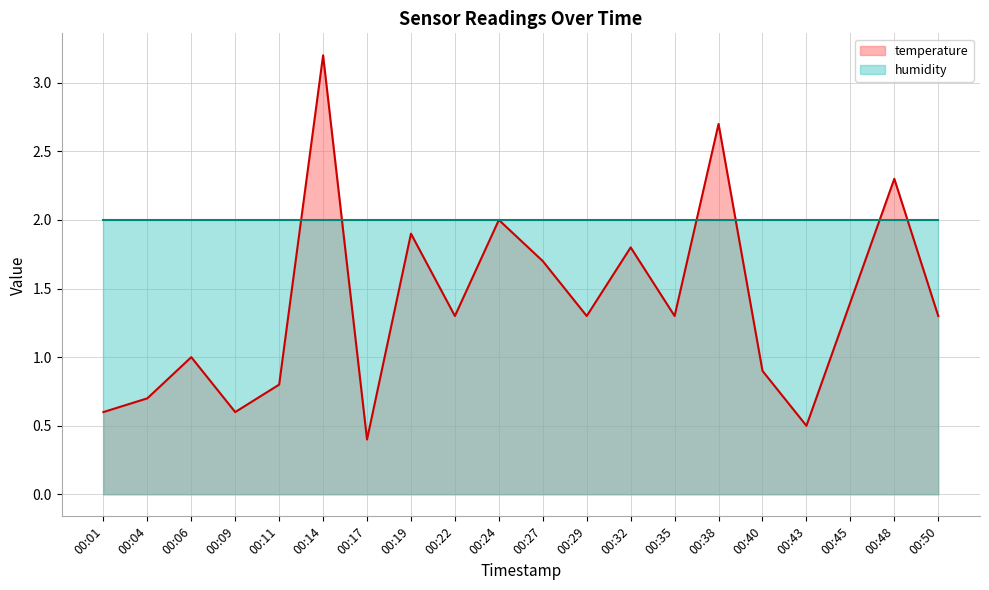

True or false: the data shows 0.4 at 00:40.

False